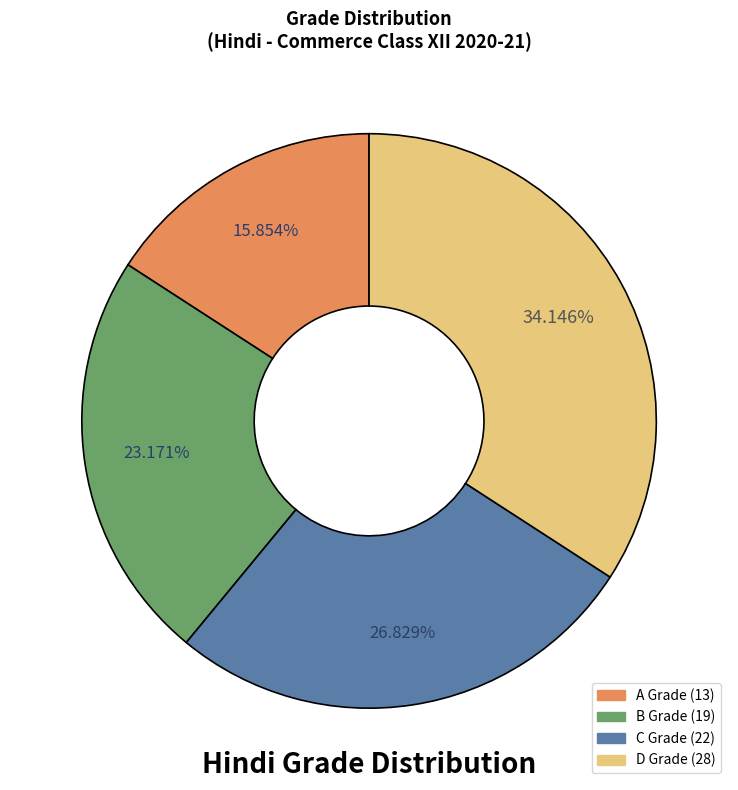

How many slices are in this pie chart?

4